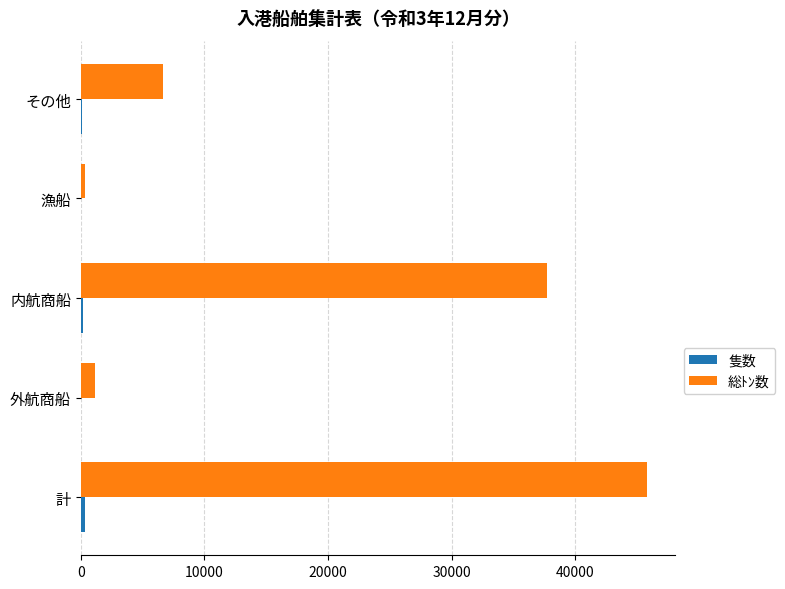

Which series has the largest total across all categories?

総ﾄﾝ数